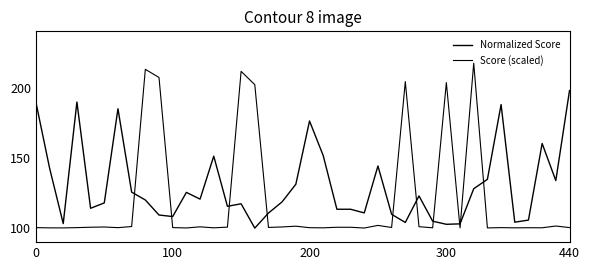

Which series has the largest total across all categories?

Normalized Score